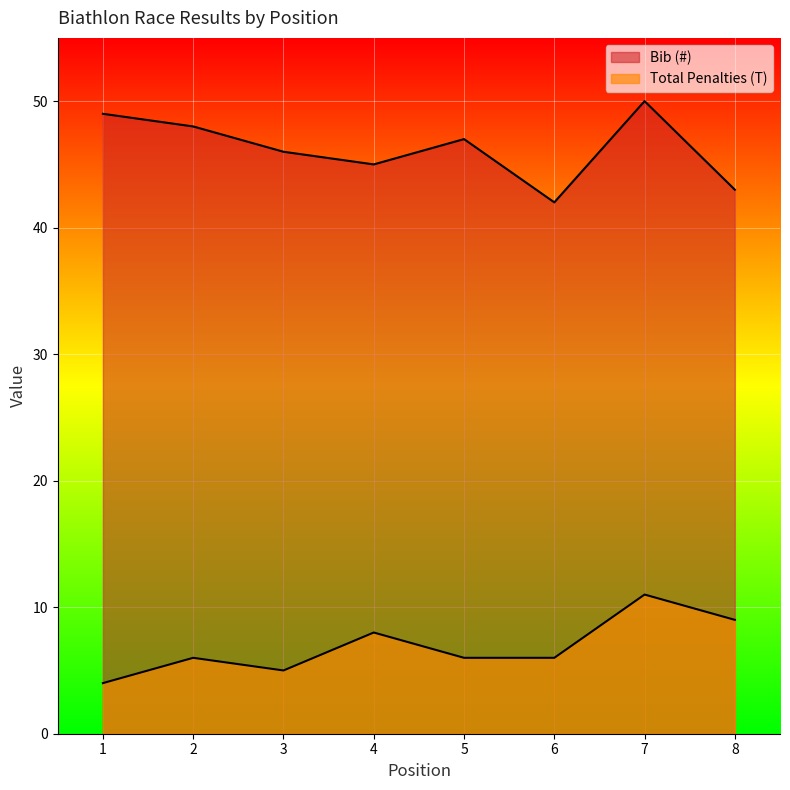

Is it true that Total Penalties (T) equals 9 at 8?

True